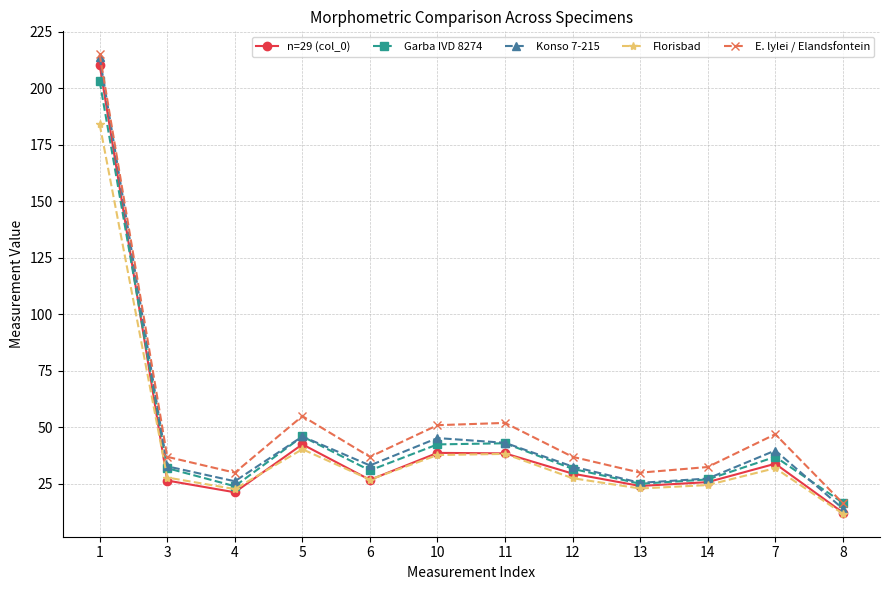

What is the total value across all series at 11?

215.0